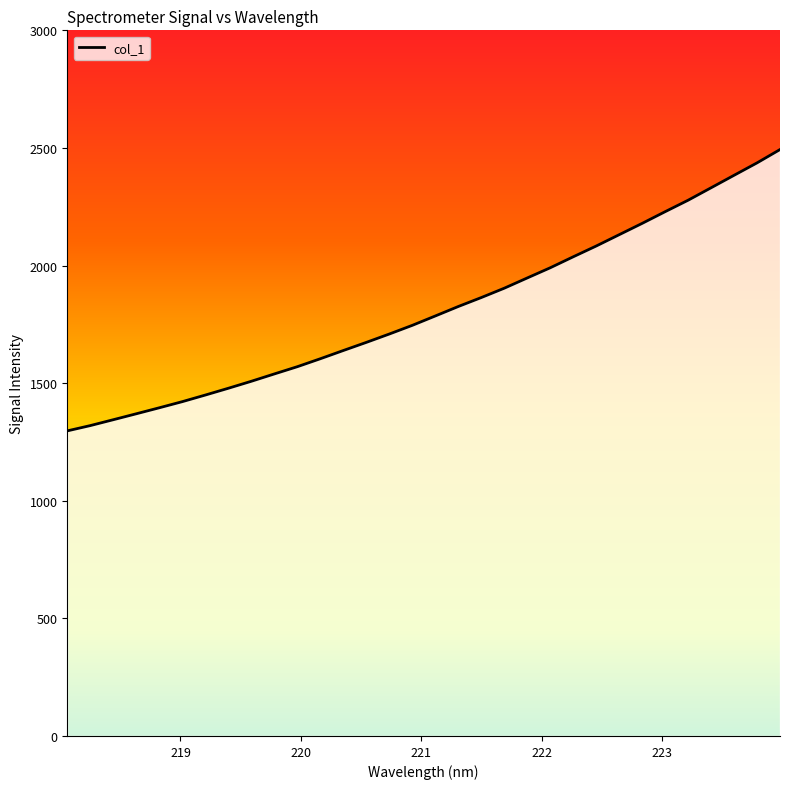

Count the number of data series in this chart.

1